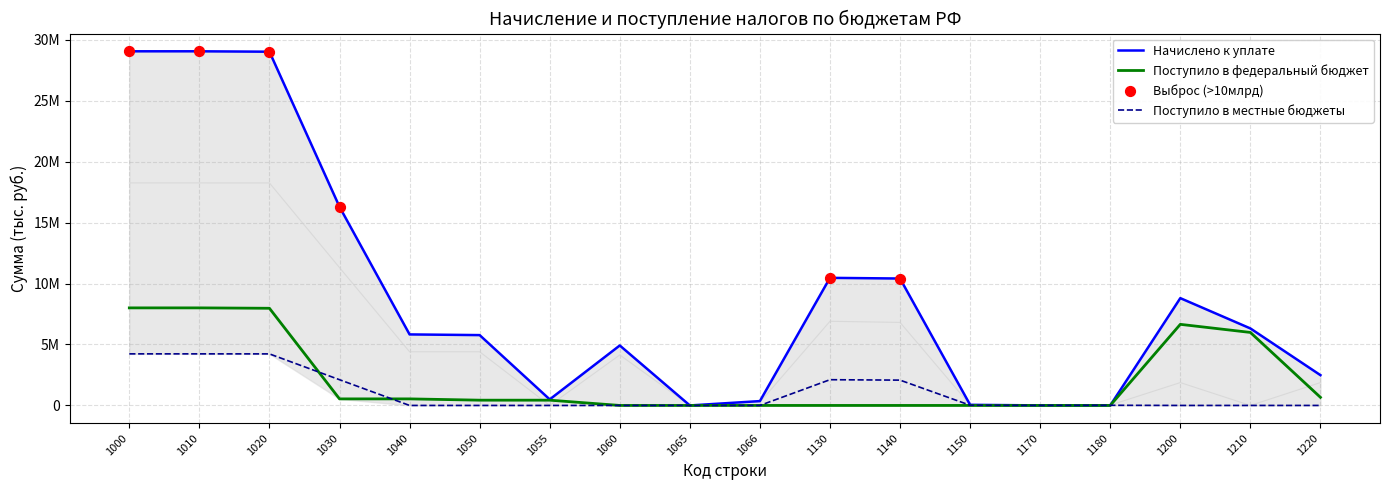

Which series has the largest total across all categories?

Начислено к уплате